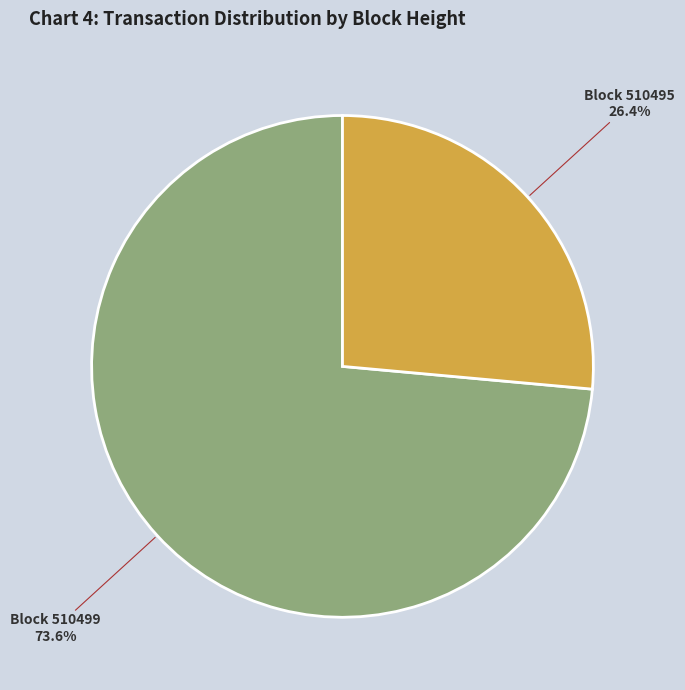

Is there a majority slice in this chart?

Yes